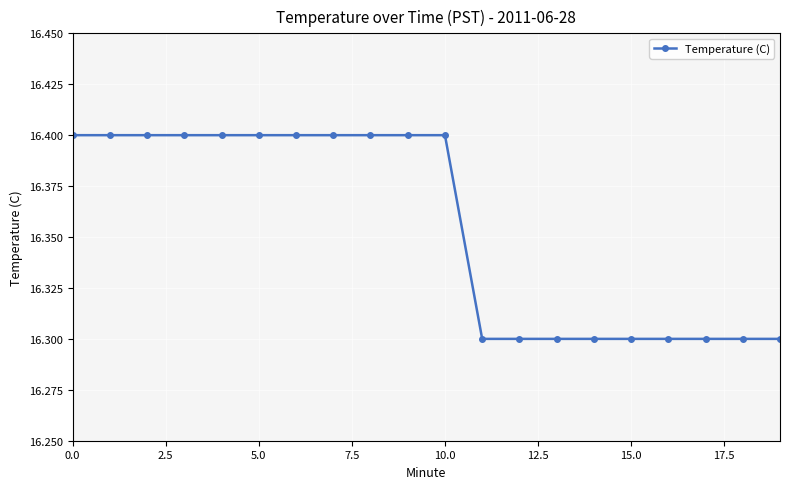

Reading right to left, extract all data points from this chart.

16.3	16.3	16.3	16.3	16.3	16.3	16.3	16.3	16.3	16.4	16.4	16.4	16.4	16.4	16.4	16.4	16.4	16.4	16.4	16.4